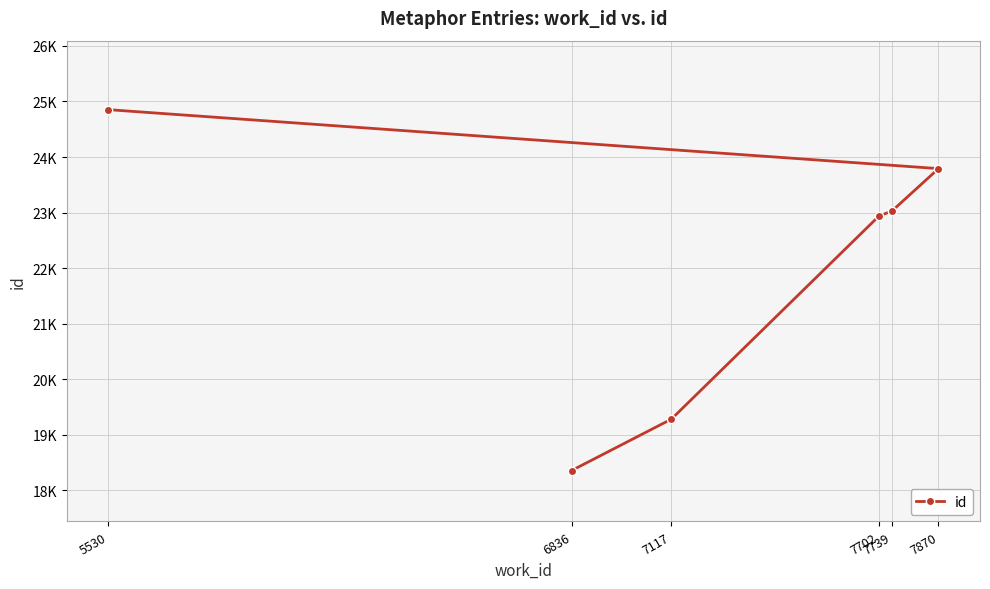

What is the greatest value displayed?

24853